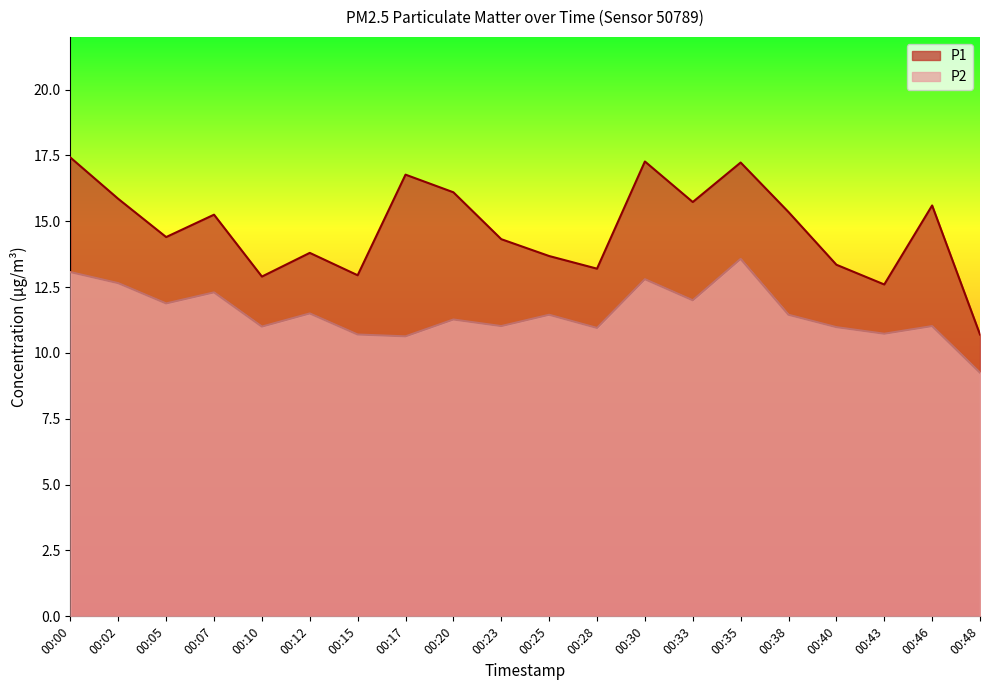

What is the minimum value shown in the chart?

9.2